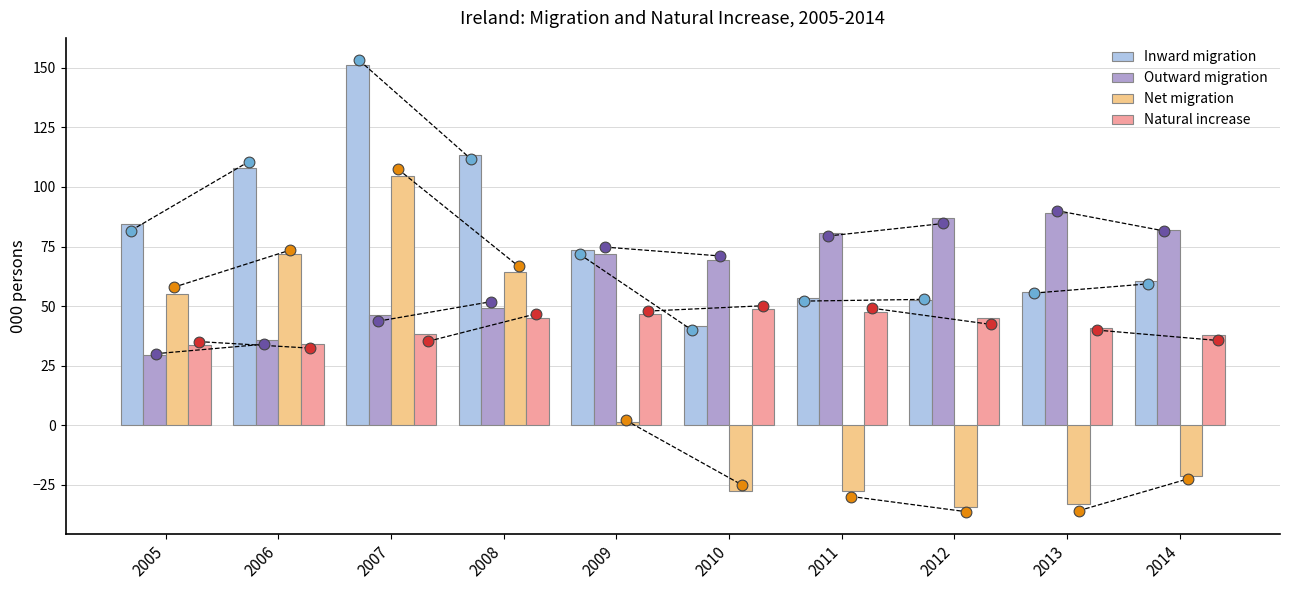

At how many categories does at least one series exceed 114?

1